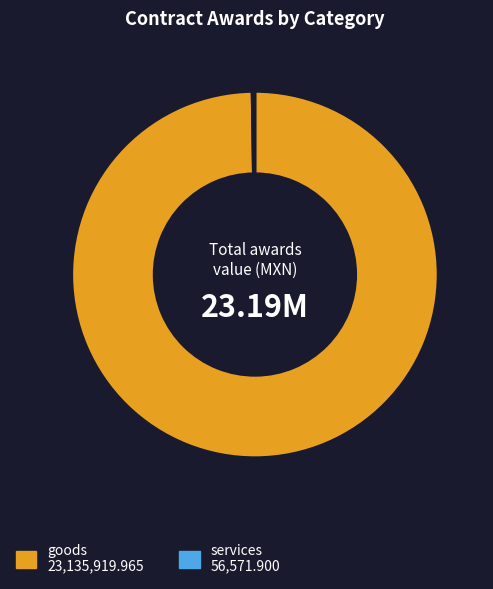

Which category has the biggest portion of the pie?

goods